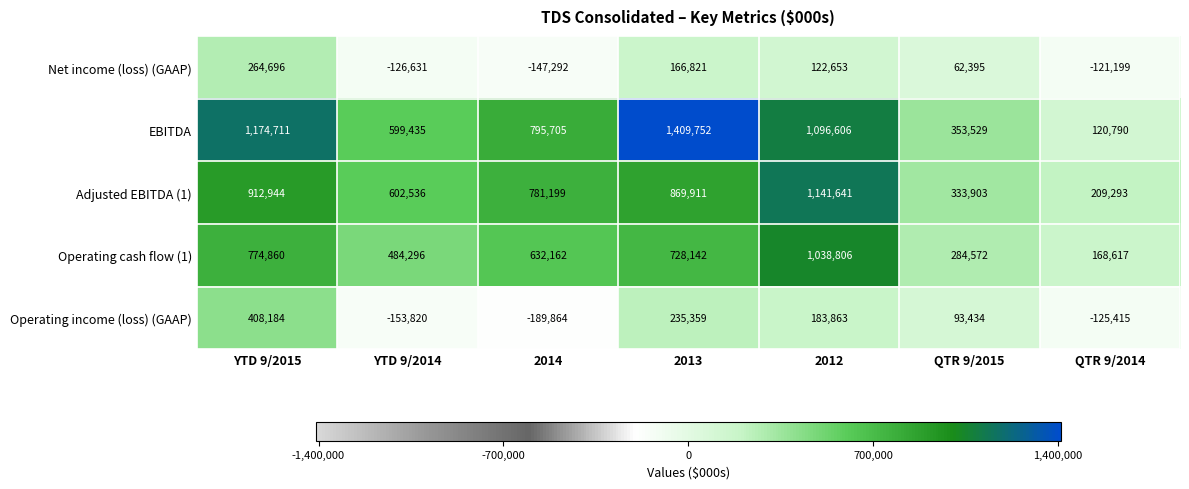

What is the total value across all series at YTD 9/2014?

1405816